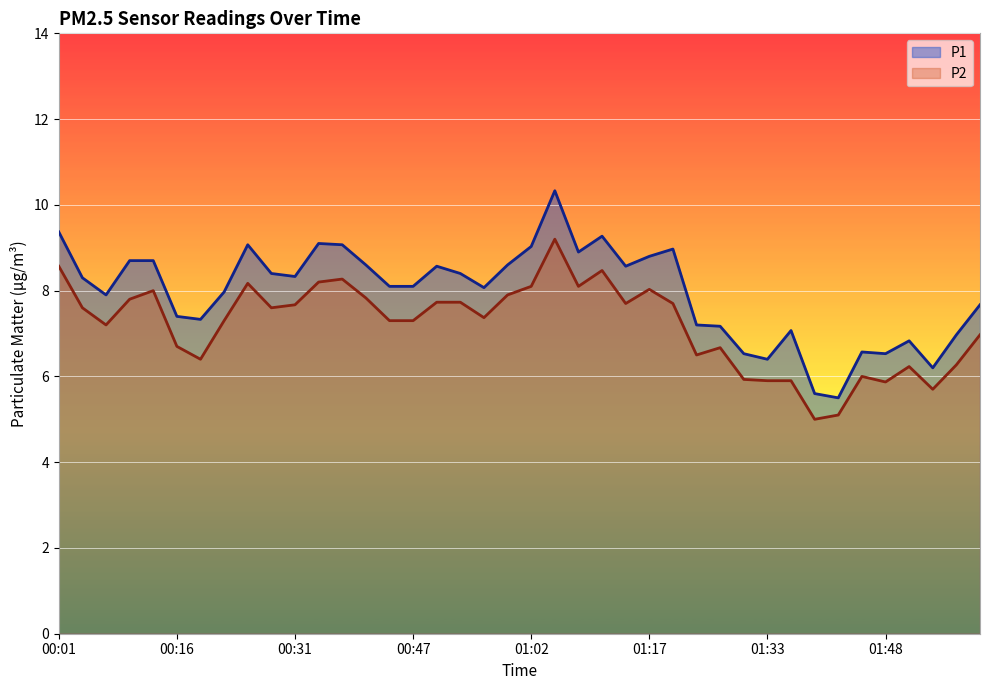

What is the lowest value of the P1 series?

5.5